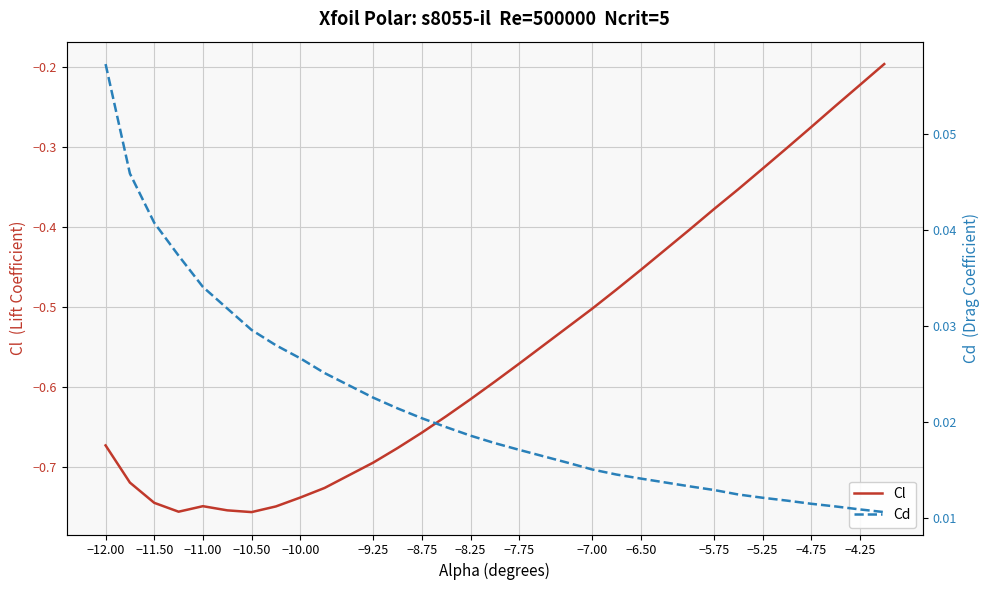

What is the maximum value for Cd?

0.1